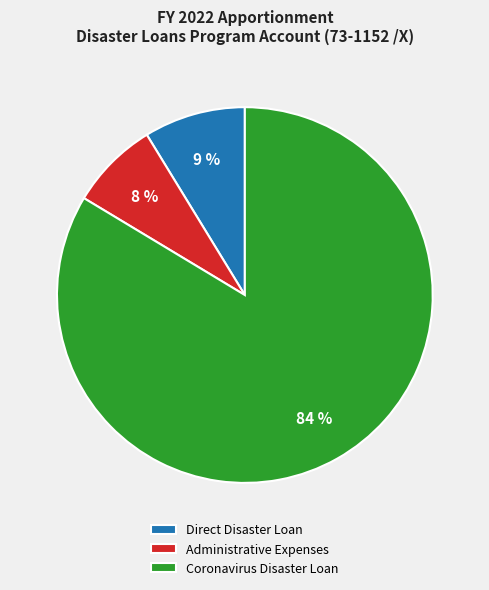

Combined, do Direct Disaster Loan and Coronavirus Disaster Loan account for over 50%?

Yes